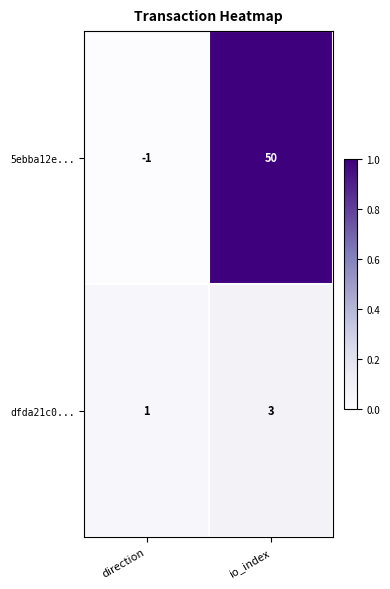

What is the difference between the highest and lowest values at io_index?

47